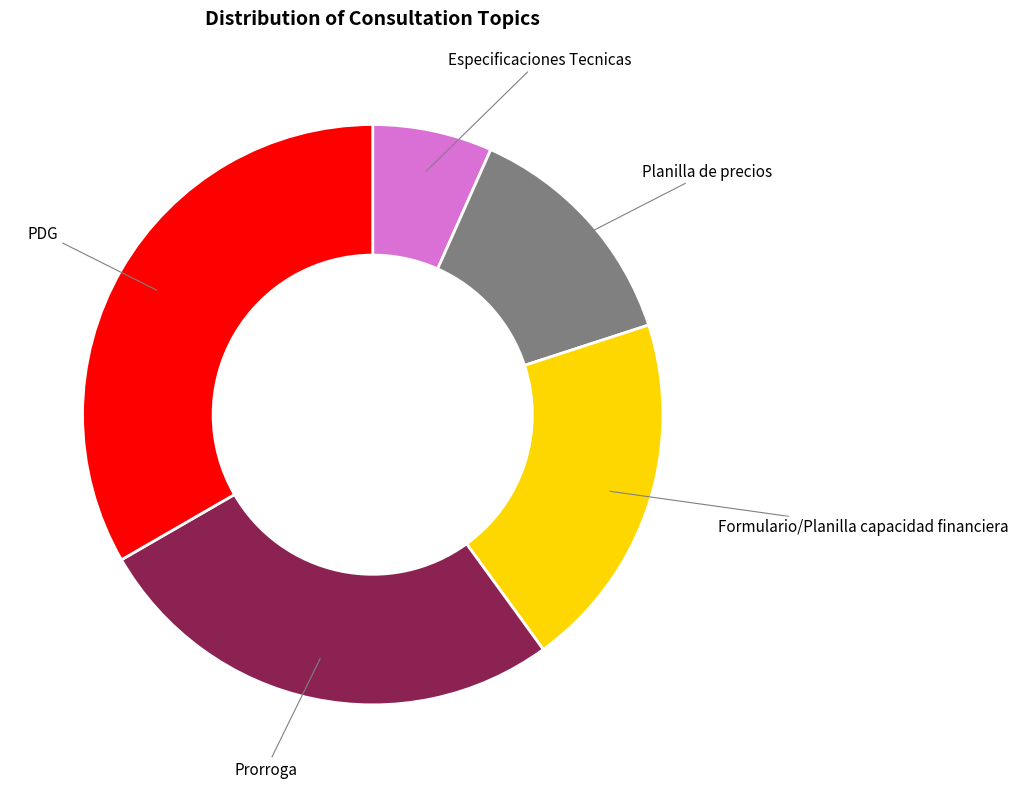

Does Formulario/Planilla capacidad financiera represent more than half of the total?

No